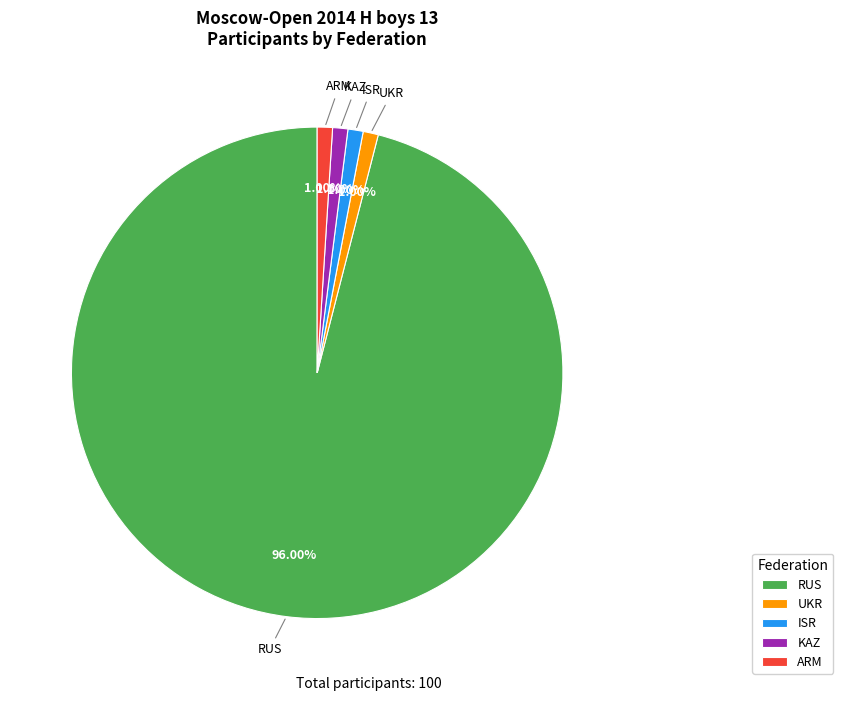

What is the majority slice?

RUS